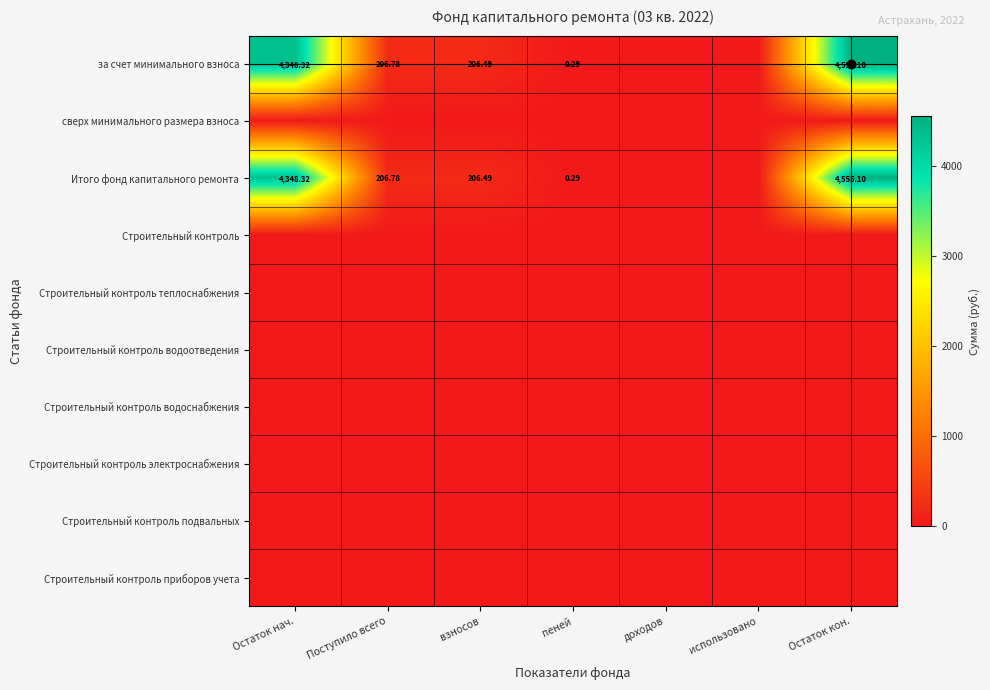

Between пеней and использовано, which series saw the biggest shift?

за счет минимального взноса